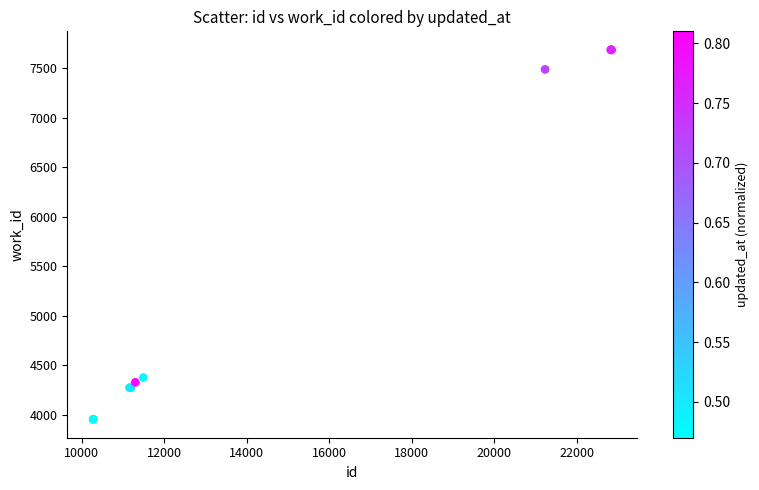

What Y value in the scatter plot is closest to 5820?

4374